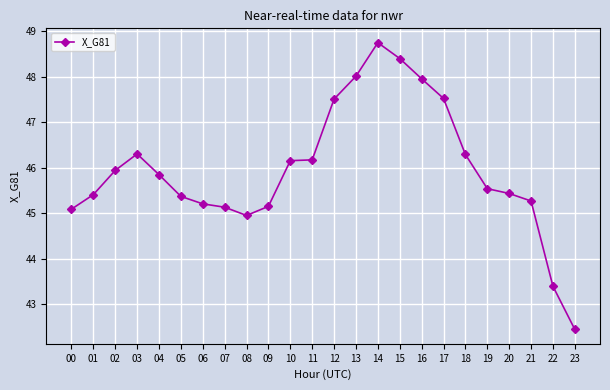

True or false: the data shows 46.3 at 18.

True